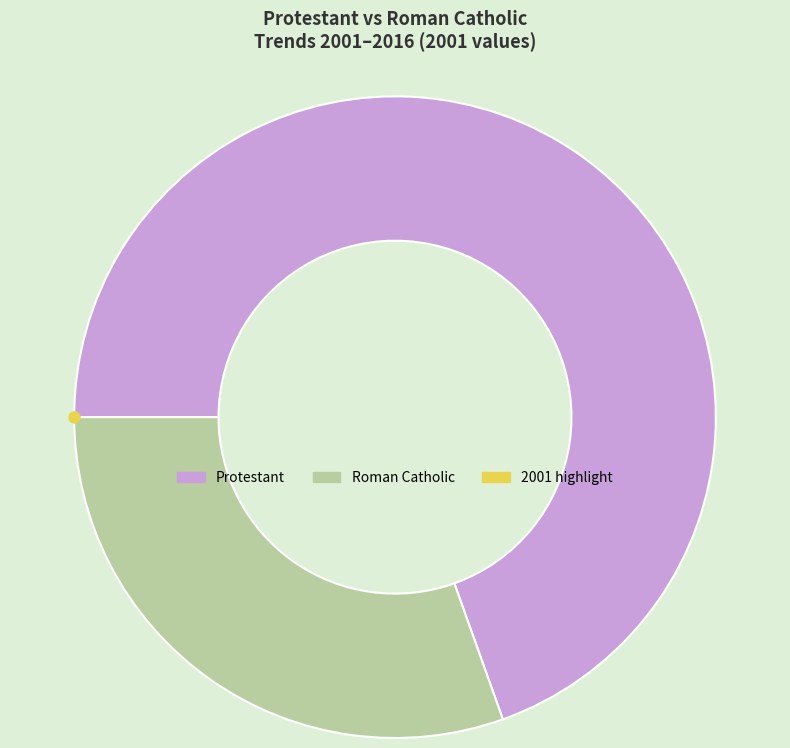

Is there a majority slice in this chart?

Yes